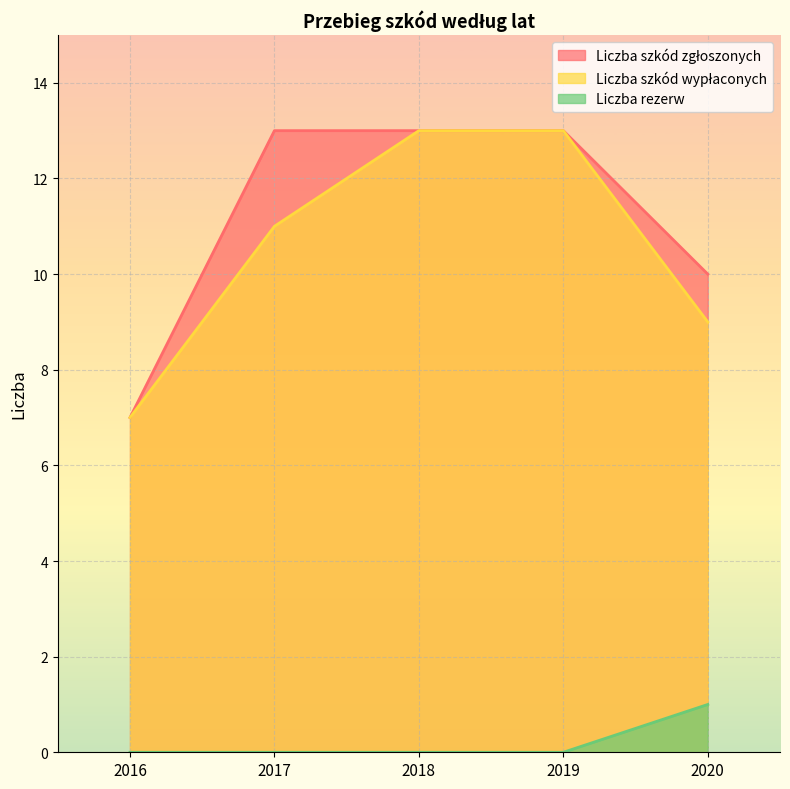

True or false: Liczba szkód zgłoszonych and Liczba szkód wypłaconych cross at least once.

False